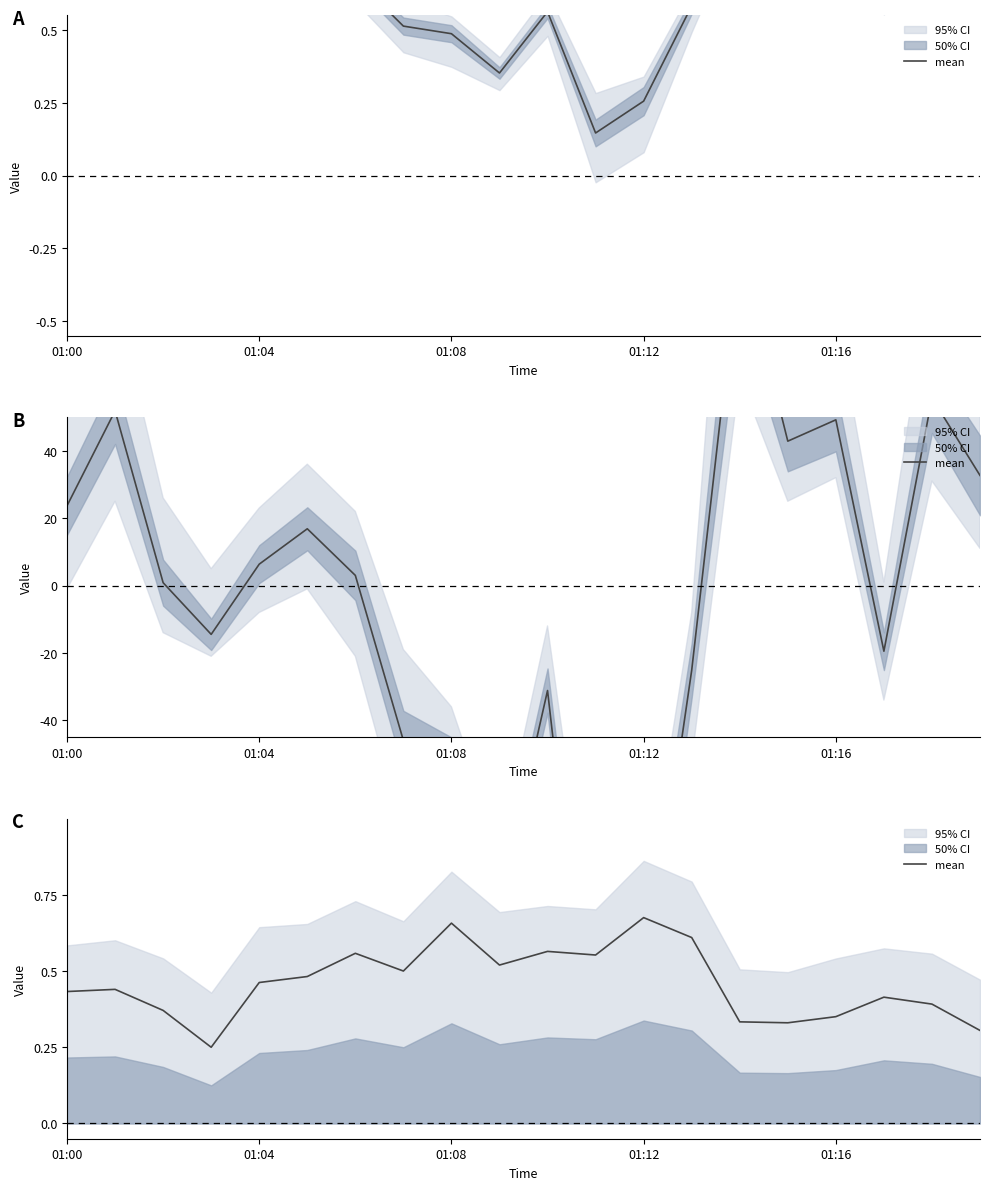

True or false: the data shows 0.6 at 13.

True